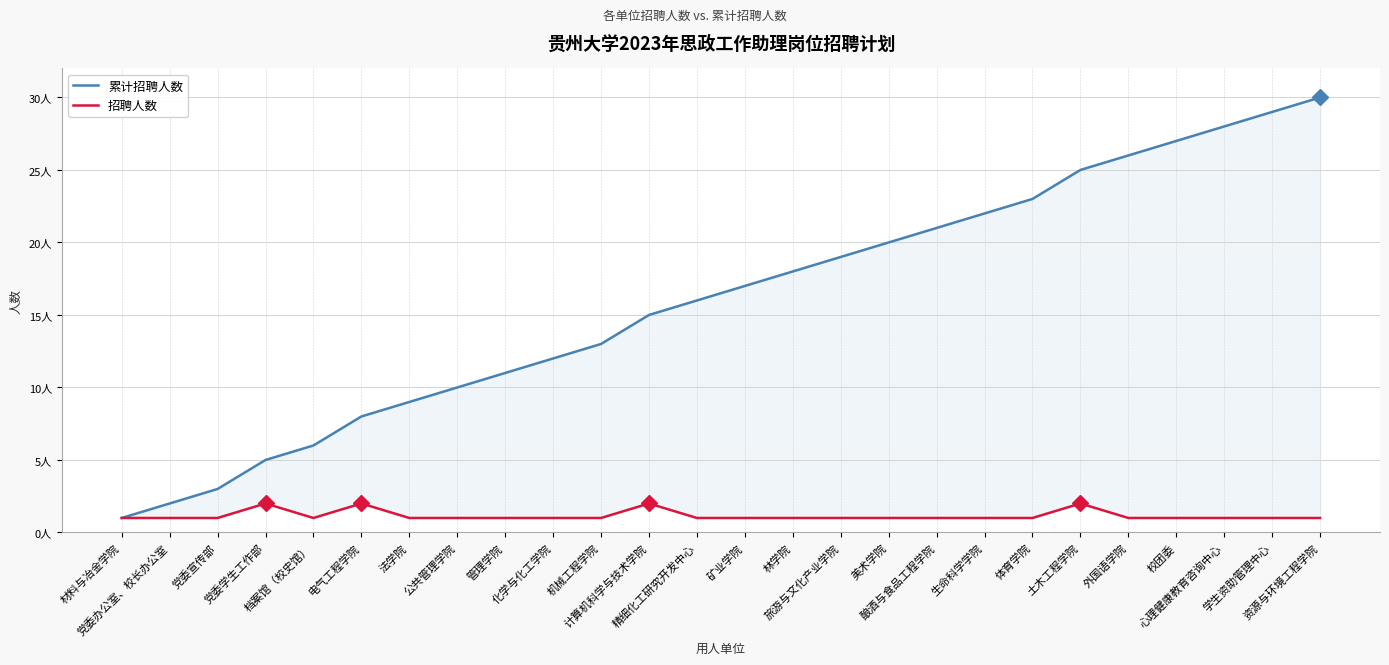

What are all the series names shown in the legend?

累计招聘人数, 招聘人数